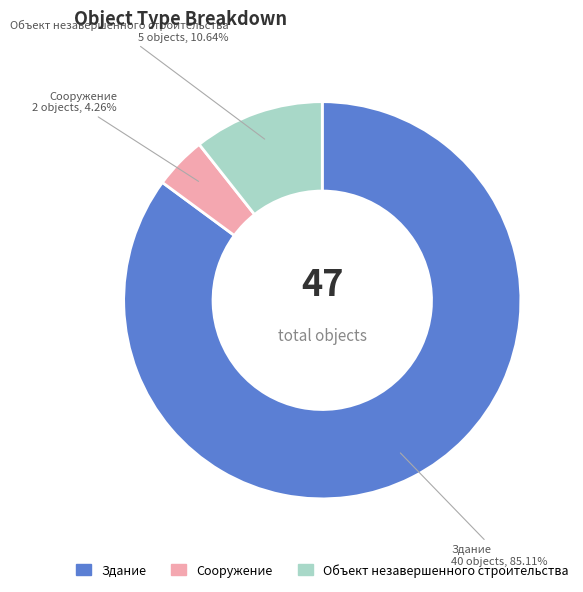

To the nearest percent, what is the difference between the Сооружение and Объект незавершенного строительства slice percentages?

6%